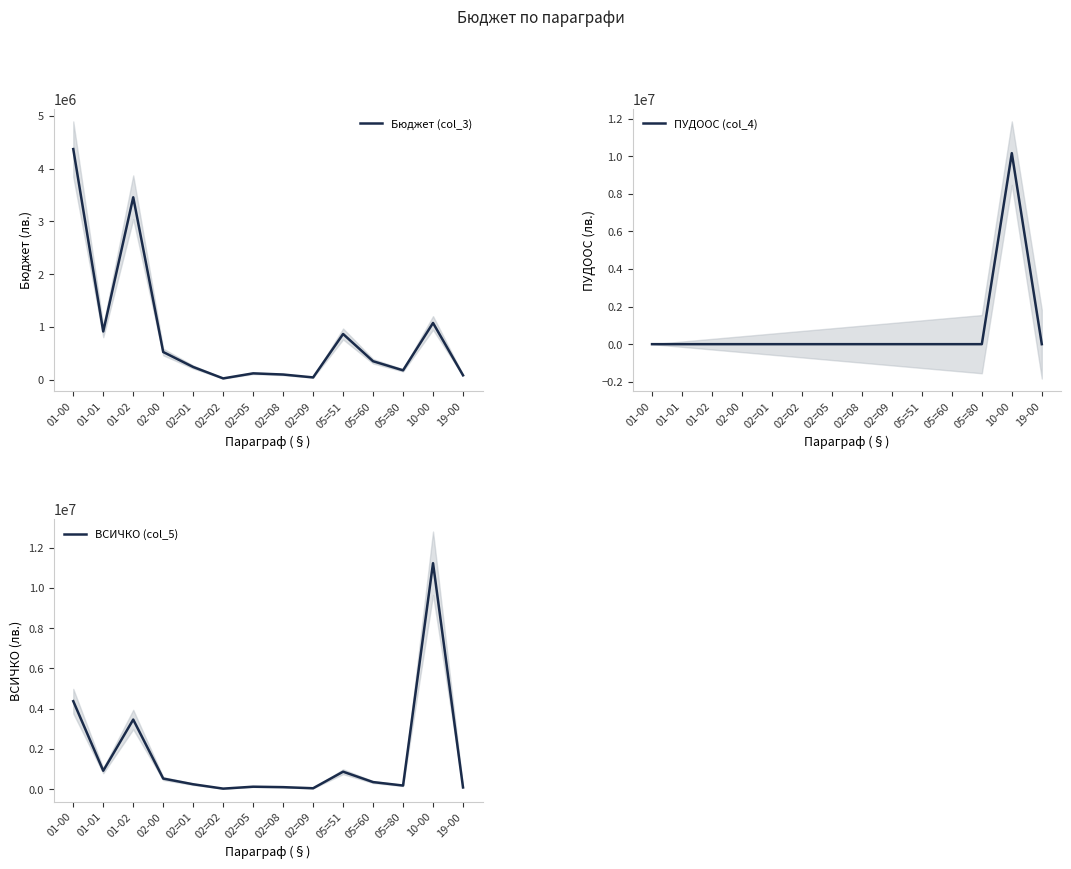

What is the sum of the ВСИЧКО (col_5) values at 19-00 and 05=60?

432806